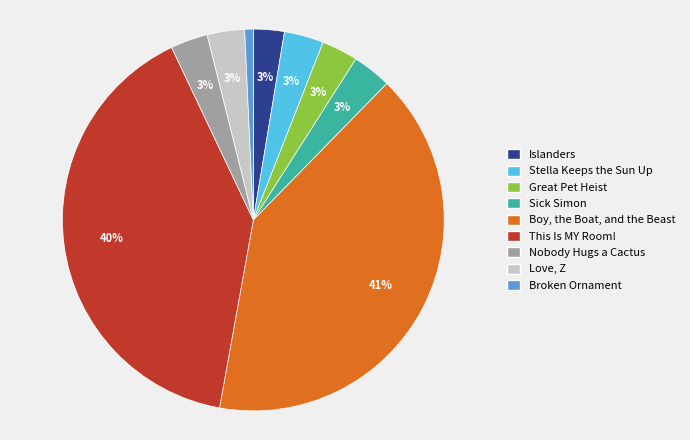

To the nearest percent, what is the combined percentage of This Is MY Room! and Great Pet Heist?

43%